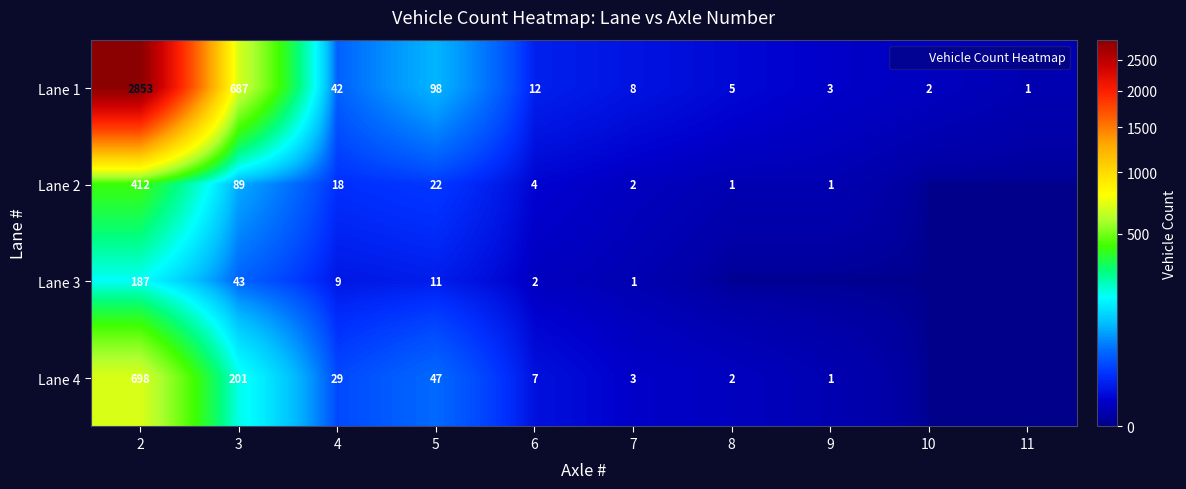

Which series has the largest total across all categories?

Lane 1